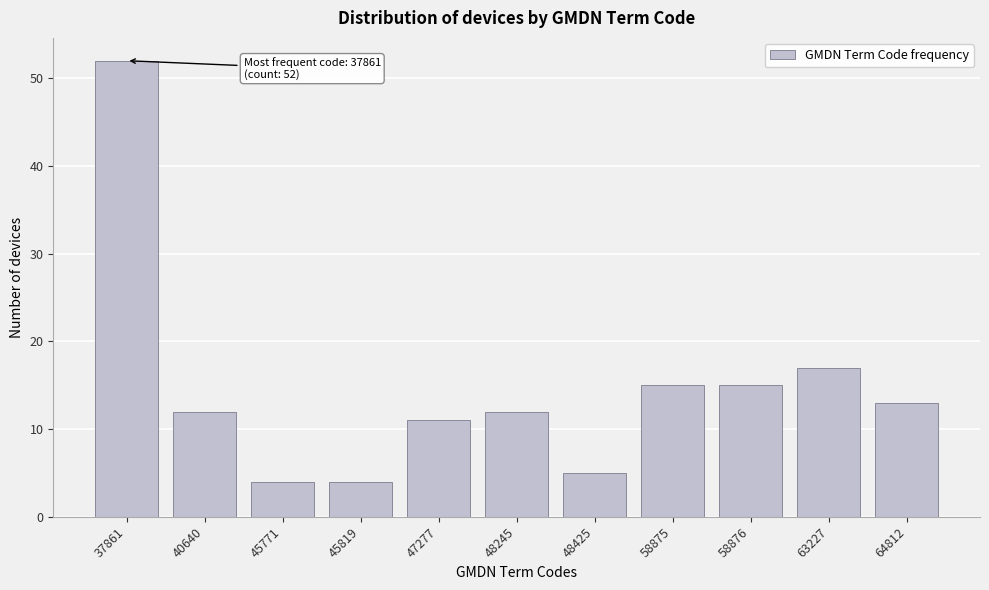

Reading left to right, what are all the values shown in this chart?

37861=52	40640=12	45771=4	45819=4	47277=11	48245=12	48425=5	58875=15	58876=15	63227=17	64812=13